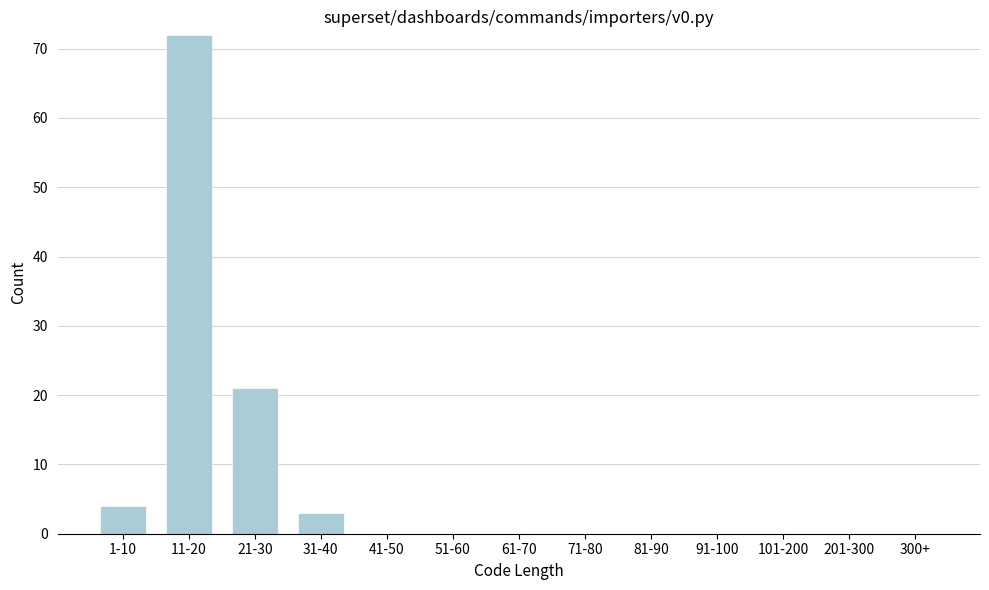

Reading left to right, transcribe all the data shown in this chart.

1-10=4	11-20=72	21-30=21	31-40=3	41-50=0	51-60=0	61-70=0	71-80=0	81-90=0	91-100=0	101-200=0	201-300=0	300+=0